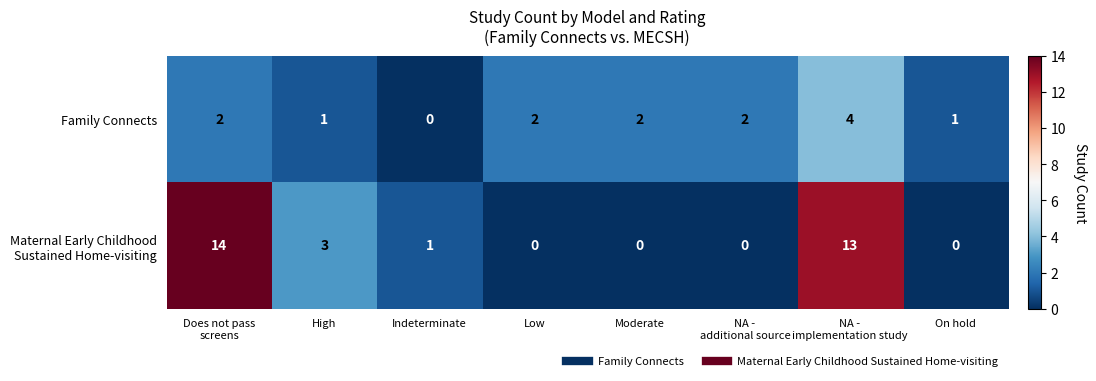

What is the sum of all Family Connects values?

14